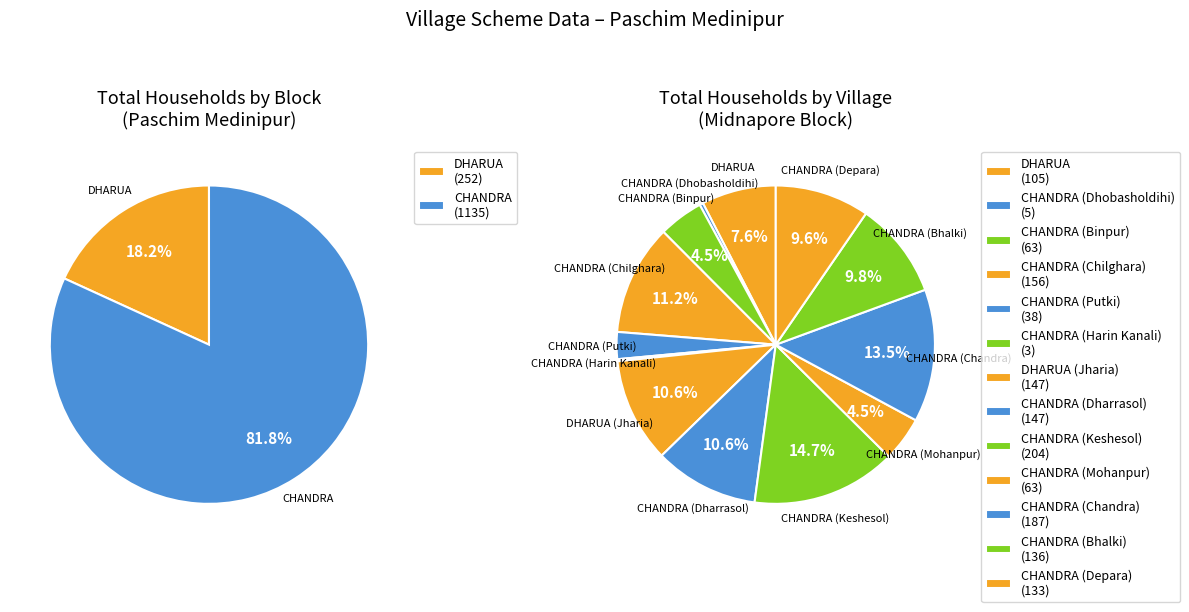

How many slices are in this pie chart?

13